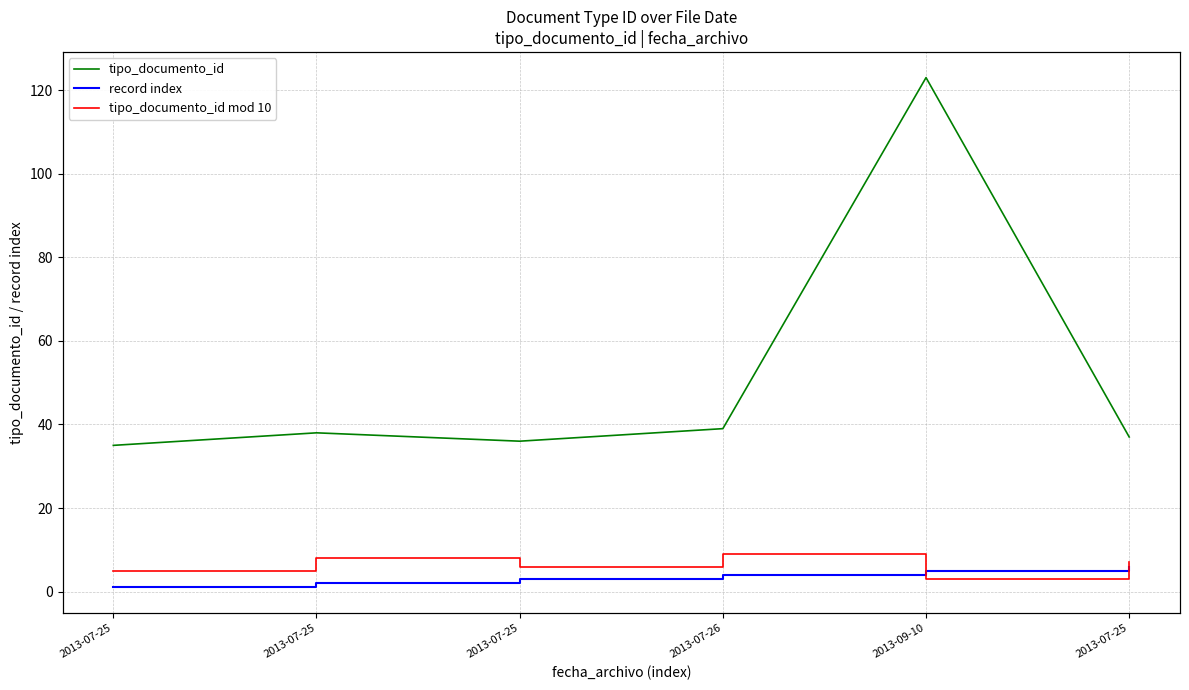

Where is record index nearest to the value 3?

2013-07-25